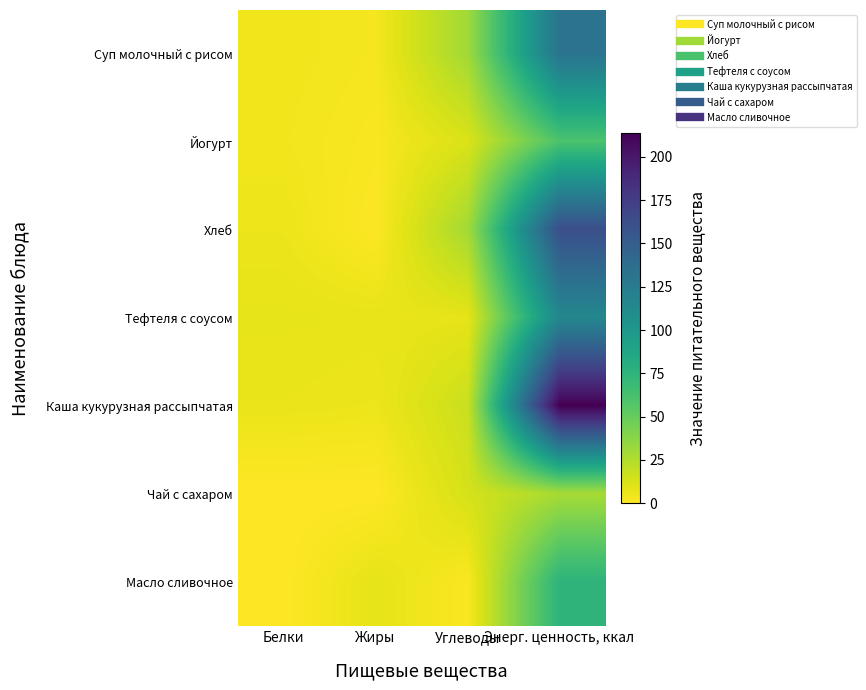

What is the greatest value displayed?

213.6